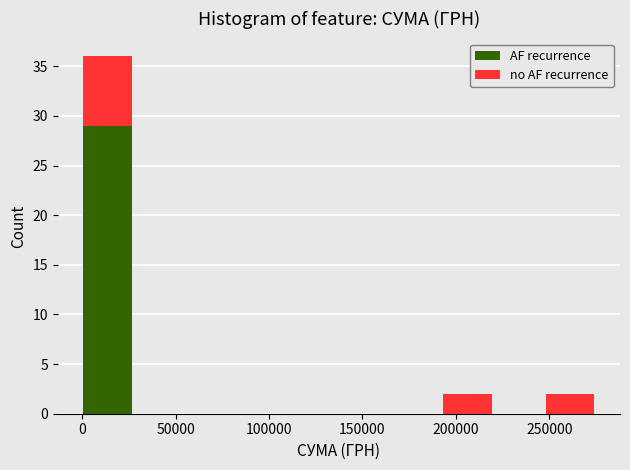

Reading left to right, list every stacked bar in this chart as the range it spans on the x-axis followed by its total height. Neither the bar edges nor the heights are printed on the chart, so give them approximately, as read against the axes.

0 to 25000: 36
25000 to 55000: 0
55000 to 80000: 0
80000 to 110000: 0
110000 to 135000: 0
135000 to 165000: 0
165000 to 190000: 0
190000 to 220000: 2
220000 to 245000: 0
245000 to 275000: 2